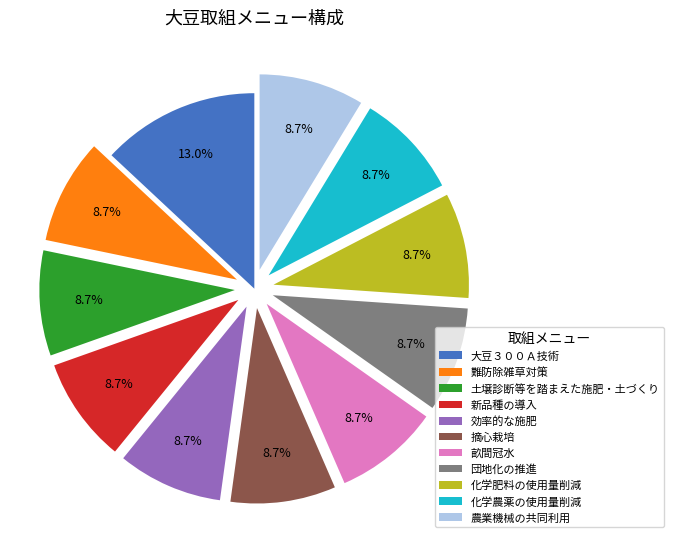

Is there any slice that represents more than half of the pie?

No